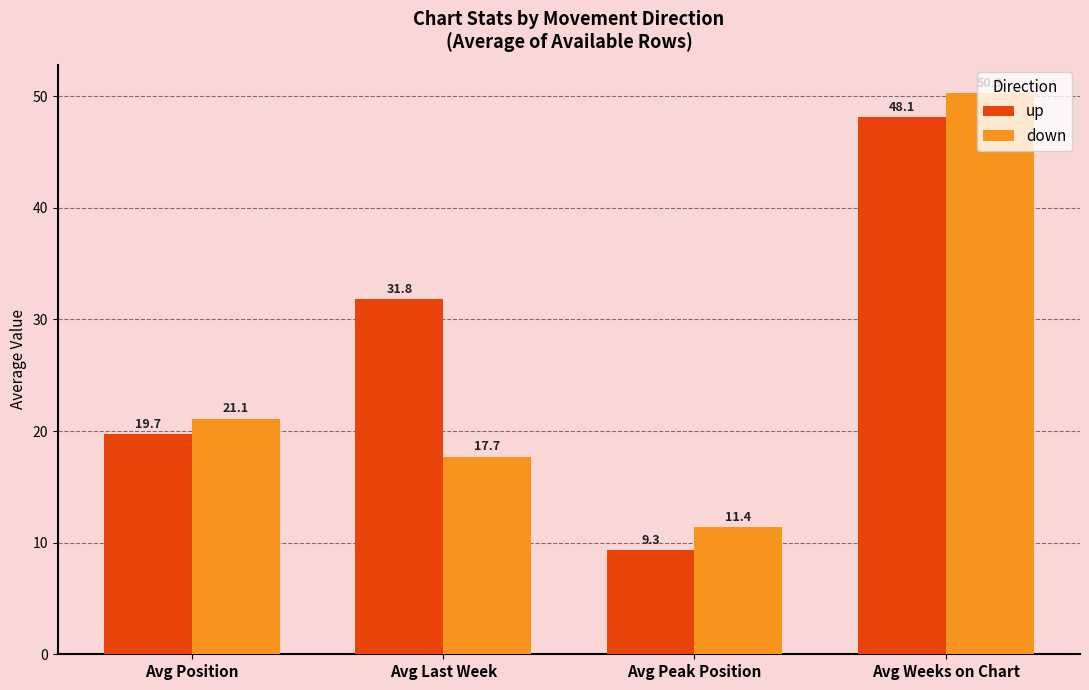

What are all the series names shown in the legend?

up, down